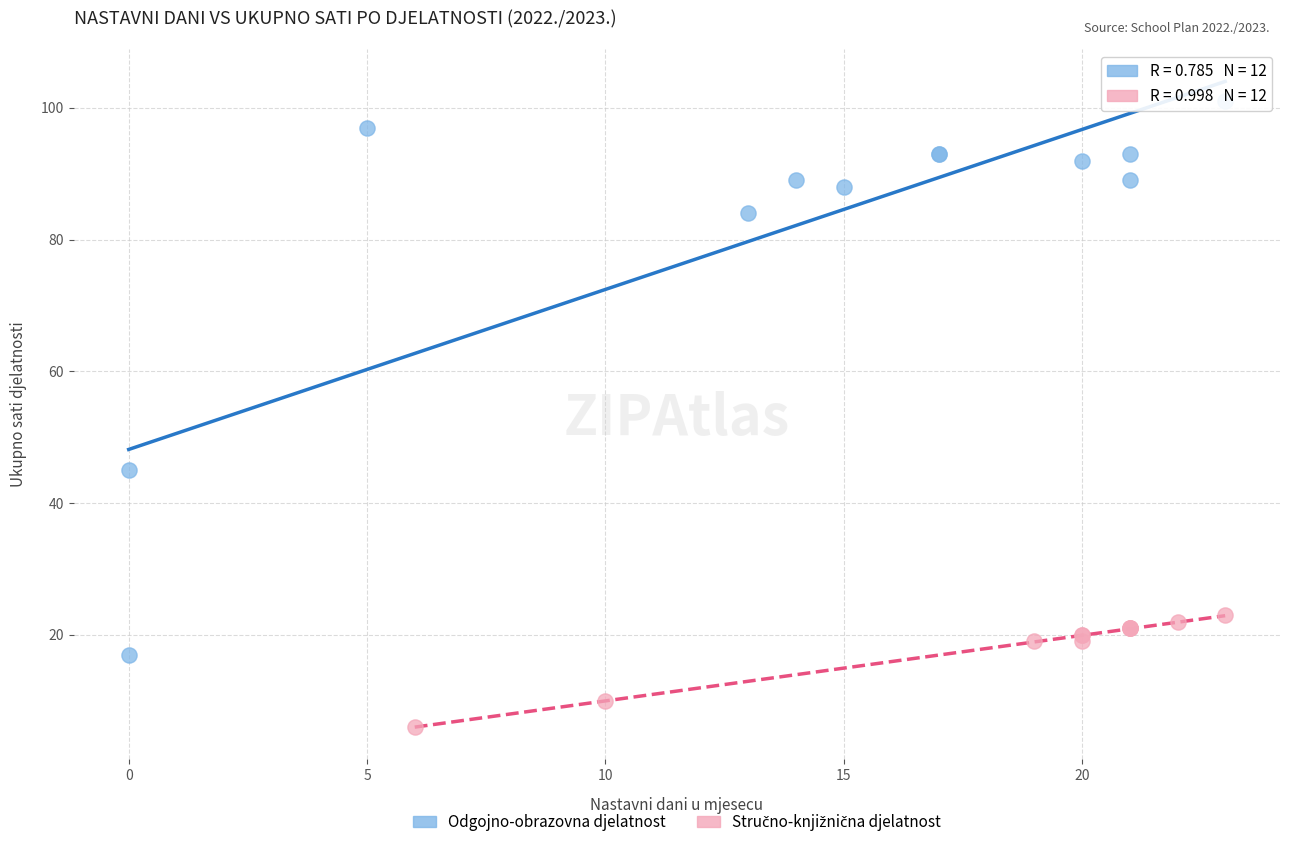

Which series reaches the maximum Y coordinate?

Odgojno-obrazovna djelatnost